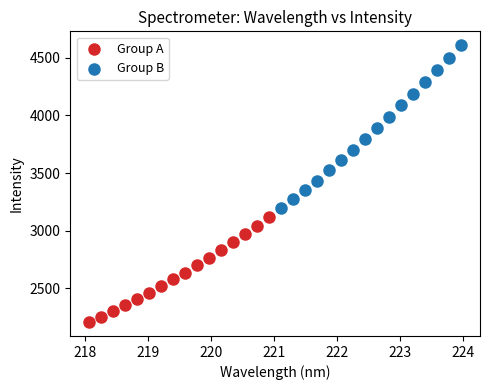

Which series contains the highest Y value?

Group B